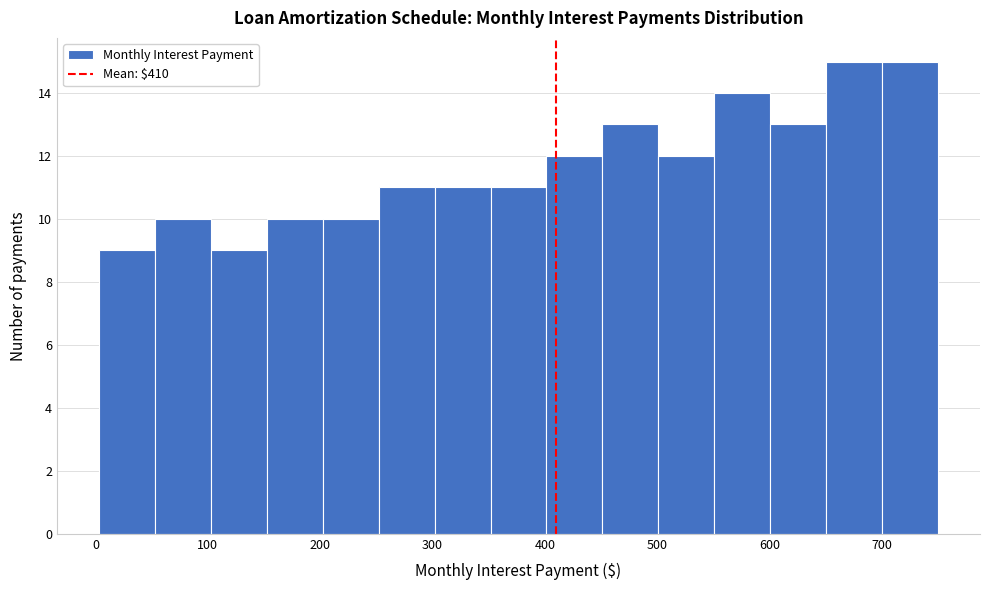

Reading left to right, list every bar in this chart as the range it spans on the x-axis followed by its height. Neither the bar edges nor the heights are printed on the chart, so give them approximately, as read against the axes.

0 to 50: 9
50 to 100: 10
100 to 150: 9
150 to 200: 10
200 to 250: 10
250 to 300: 11
300 to 350: 11
350 to 400: 11
400 to 450: 12
450 to 500: 13
500 to 550: 12
550 to 600: 14
600 to 650: 13
650 to 700: 15
700 to 750: 15